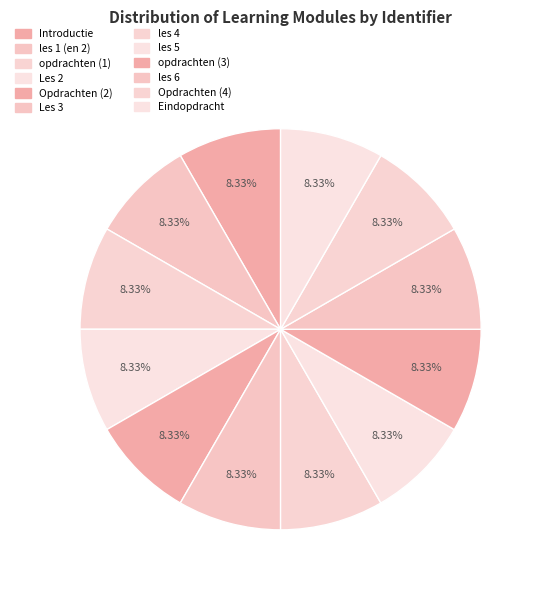

What is the largest slice in the pie chart?

Opdrachten (4)